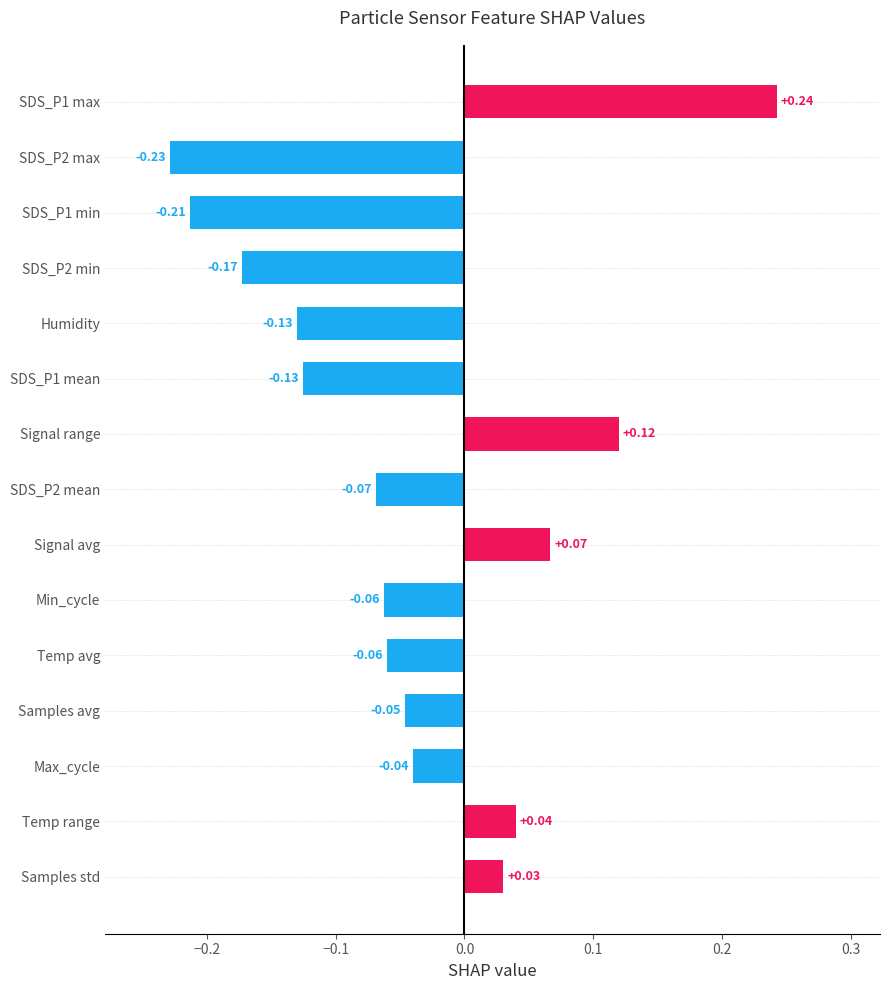

At which label is the value closest to 0?

Samples std